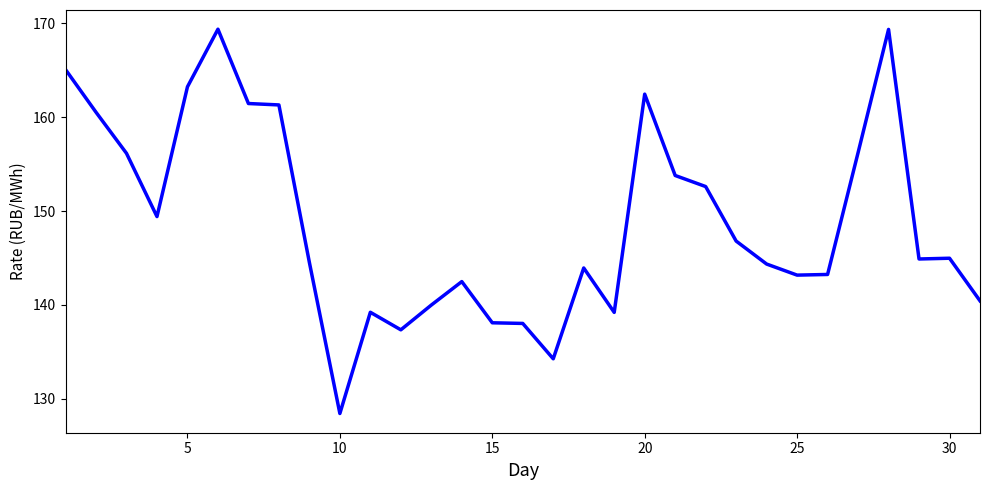

What is the minimum value shown in the chart?

128.4